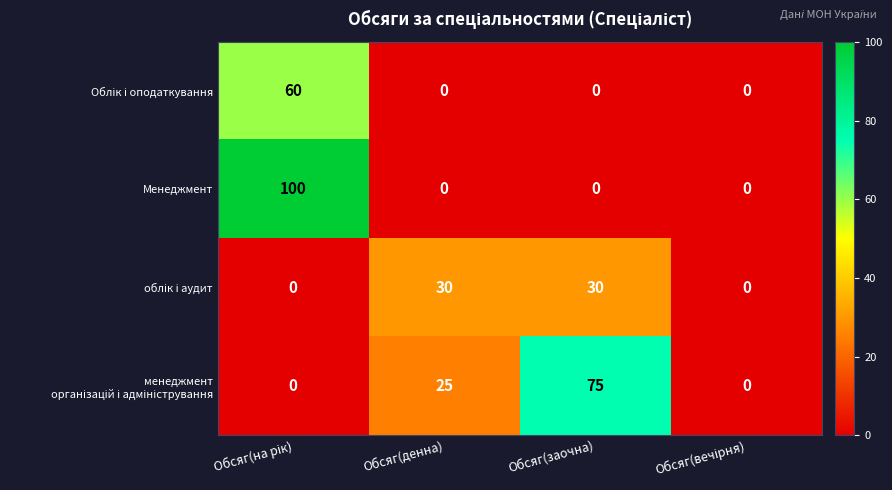

Which series has the widest spread of values?

Менеджмент